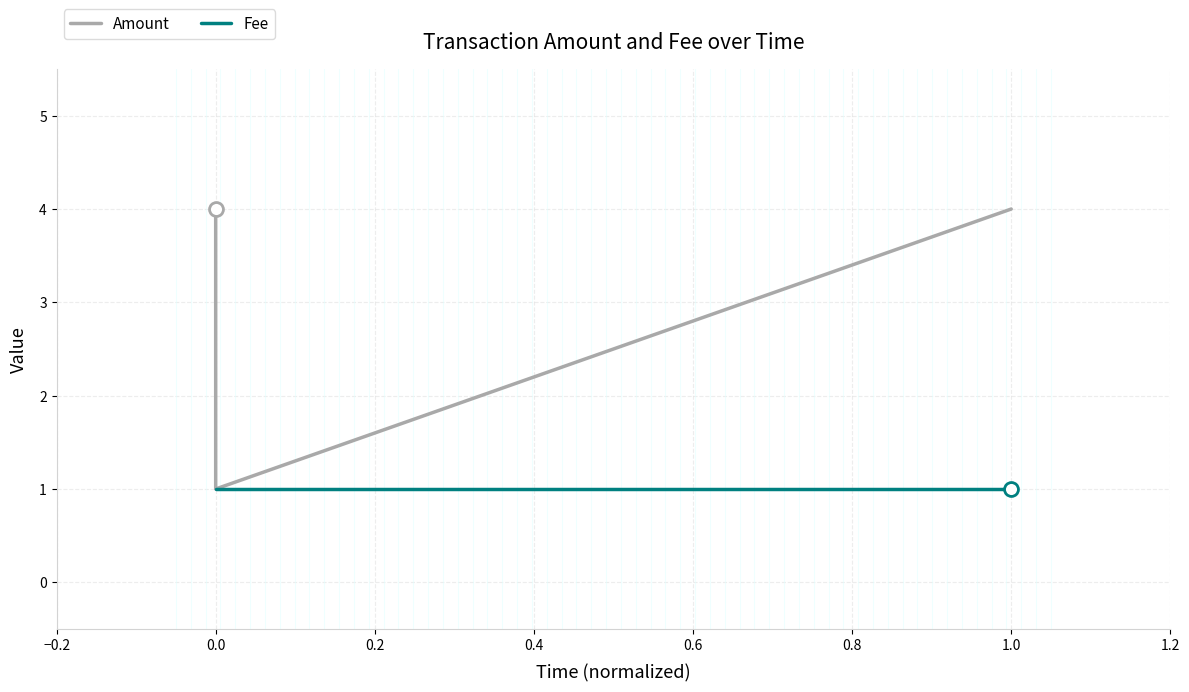

What is the highest value of the Fee series?

1